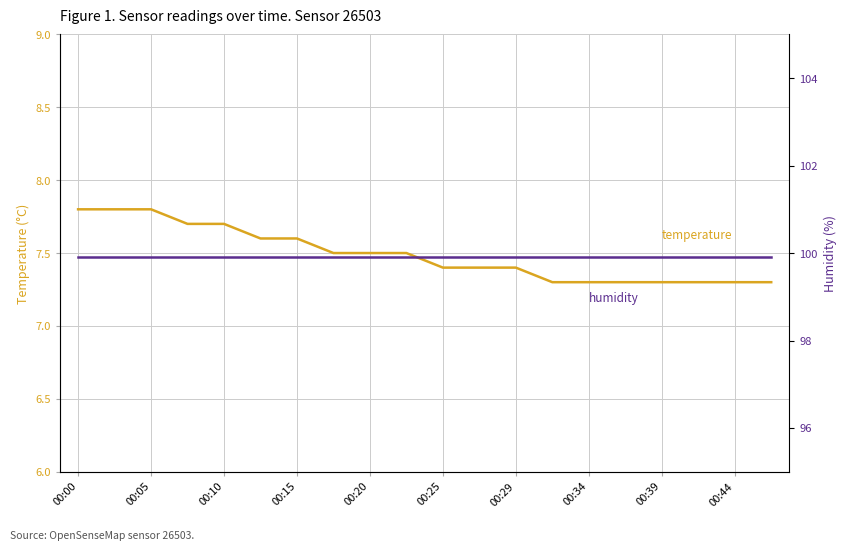

At which label is humidity closest to 99?

00:00